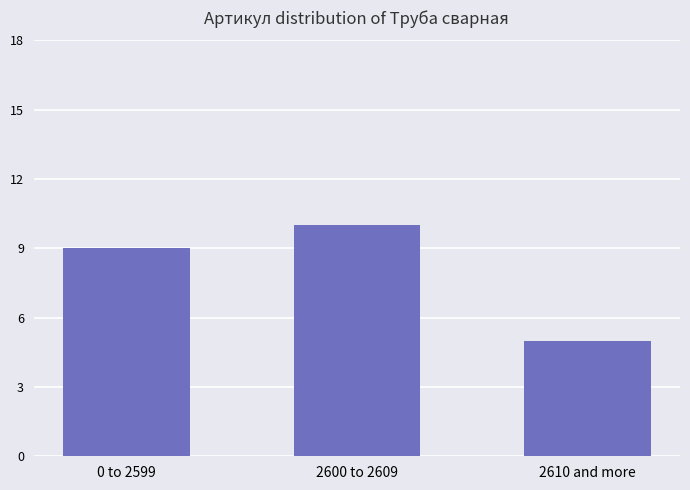

What is the change in value from 0 to 2599 to 2600 to 2609?

+1